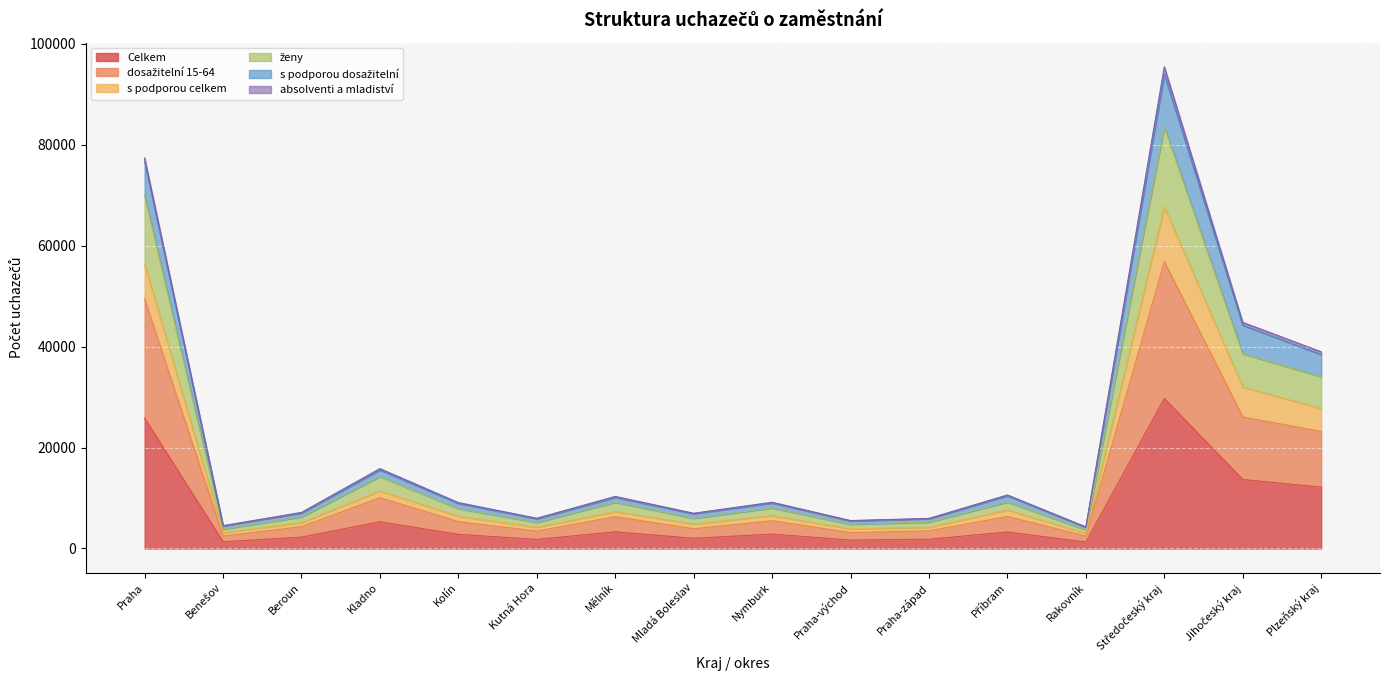

How many values in the Celkem series exceed 2845?

7